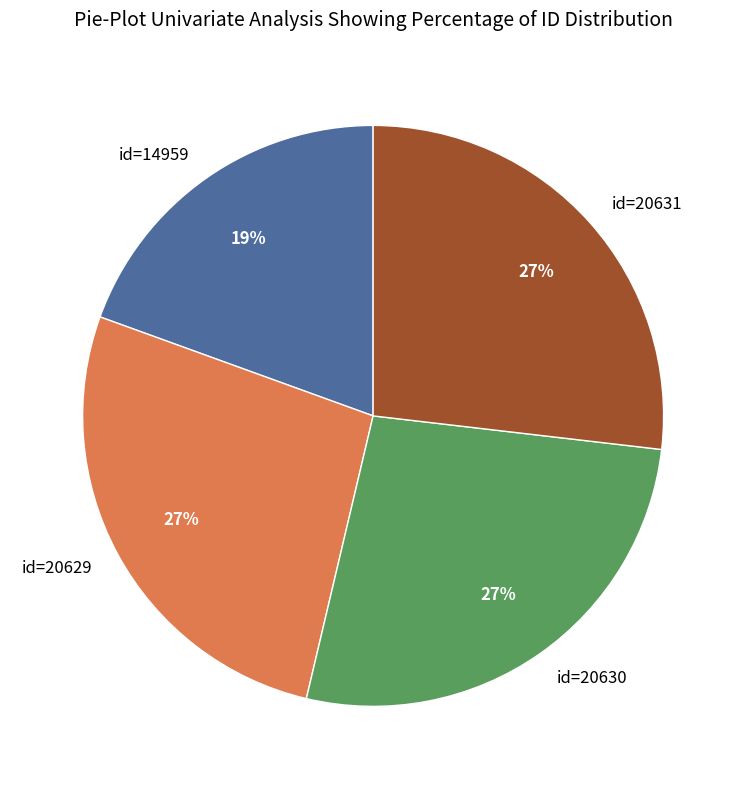

To the nearest percent, what is the combined percentage of id=20630 and id=20631?

54%